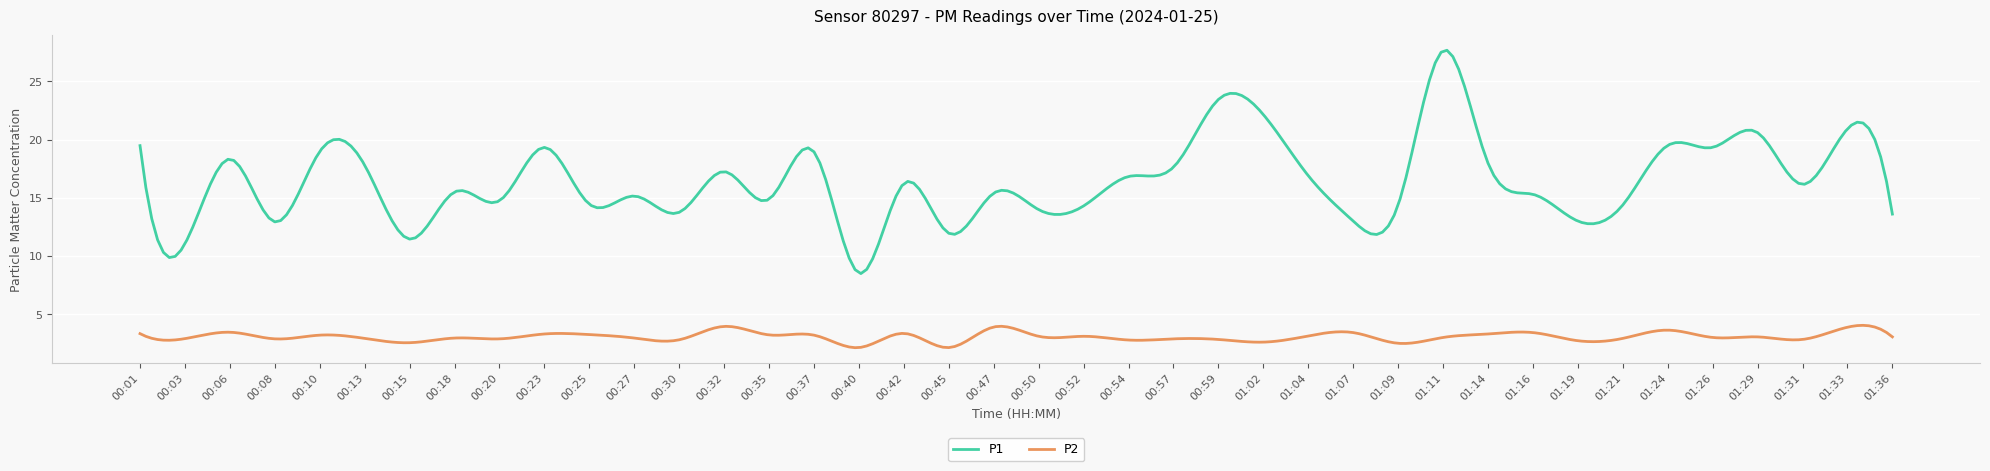

Which series has the largest total across all categories?

P1